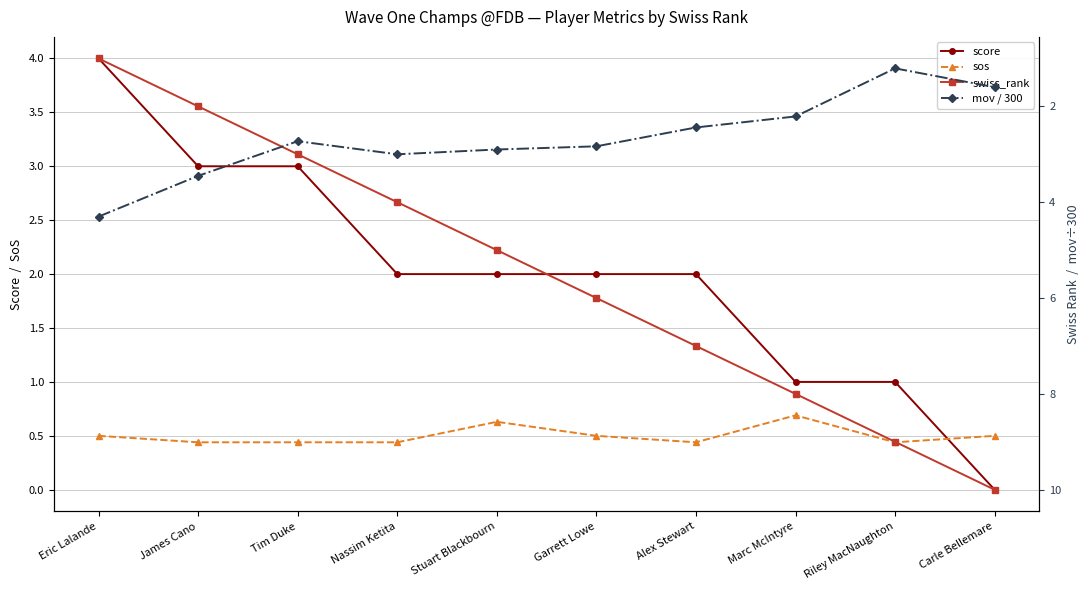

What is the value of the sos point at the 9th from the left?

0.4